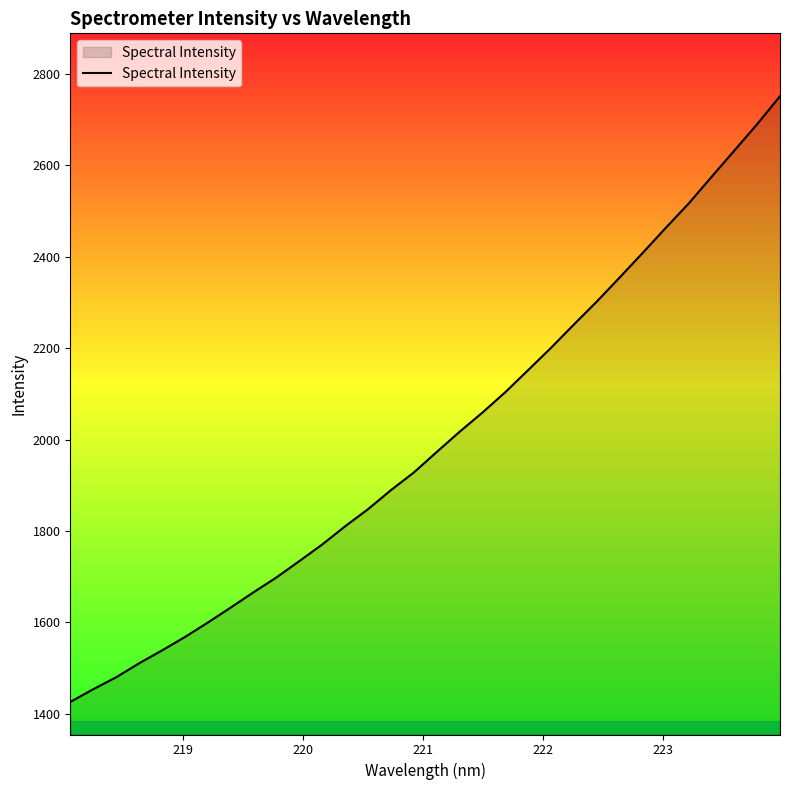

What is the greatest value displayed?

2751.1